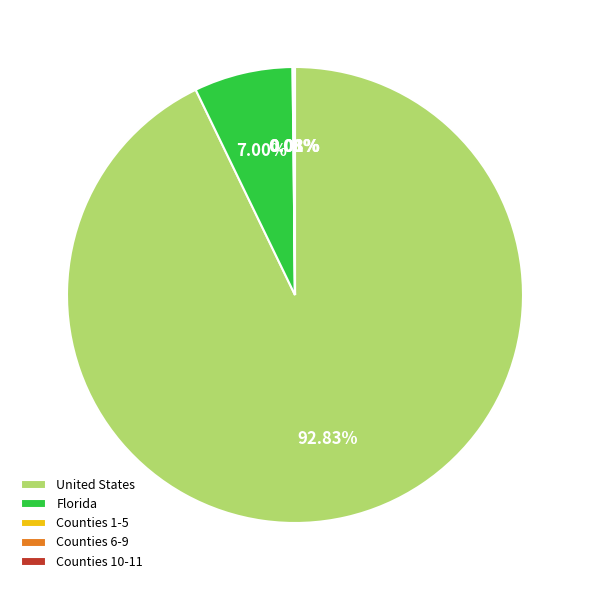

Does United States represent more than half of the total?

Yes